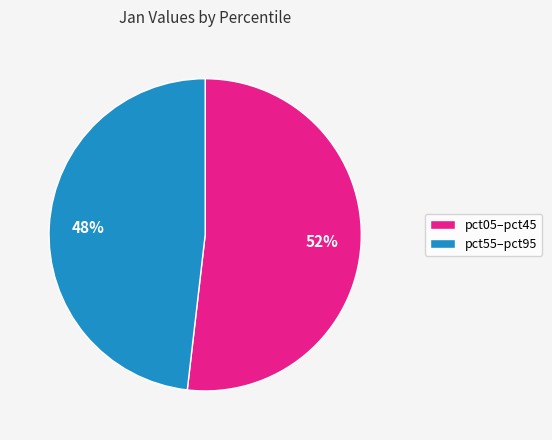

Is there any slice that represents more than half of the pie?

Yes